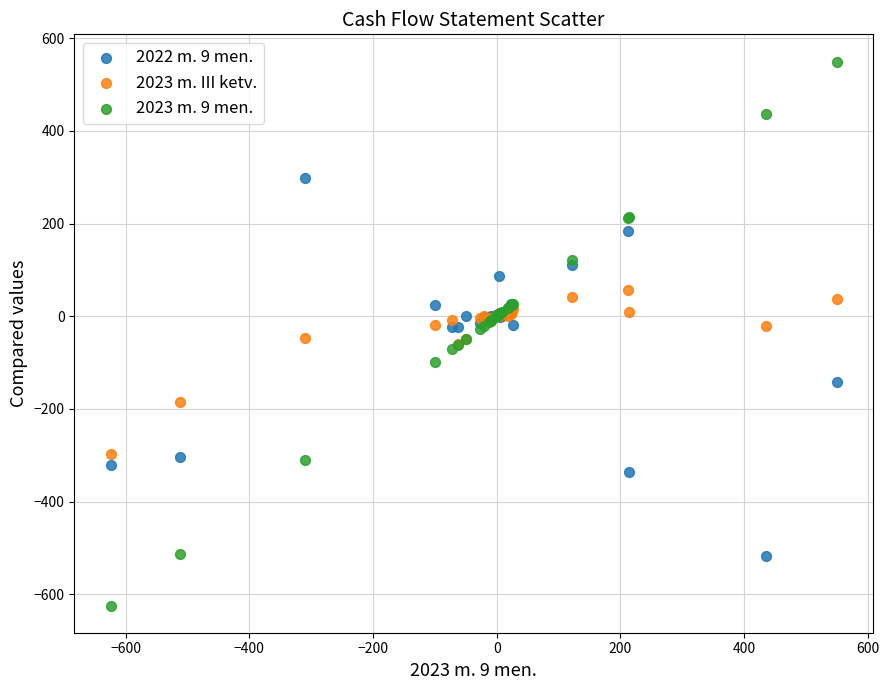

Which series contains the highest Y value?

2023 m. 9 men.